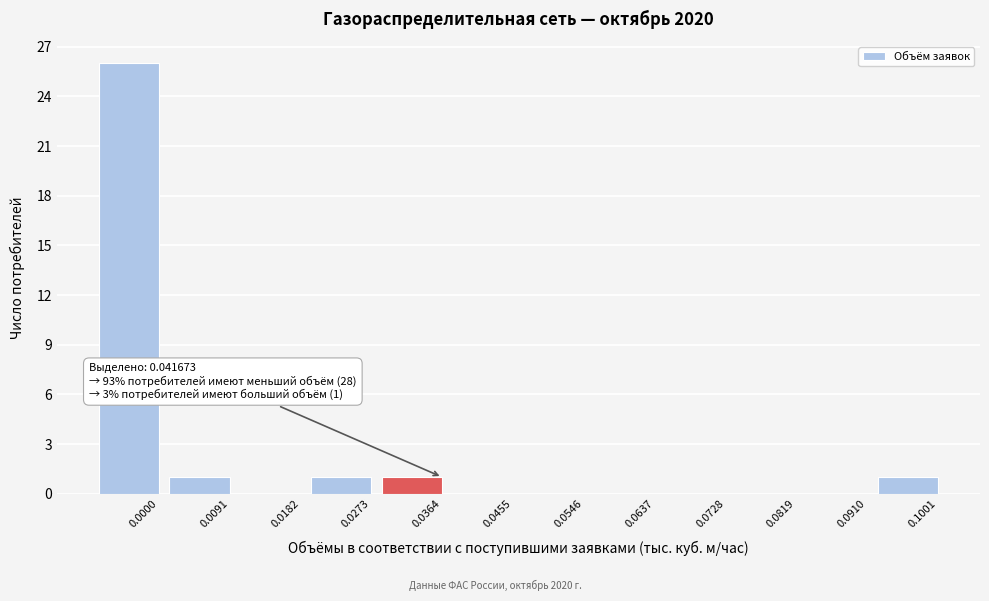

Reading left to right, transcribe all the data shown in this chart.

0.0000=26	0.0091=1	0.0182=0	0.0273=1	0.0364=1	0.0455=0	0.0546=0	0.0637=0	0.0728=0	0.0819=0	0.0910=0	0.1001=1